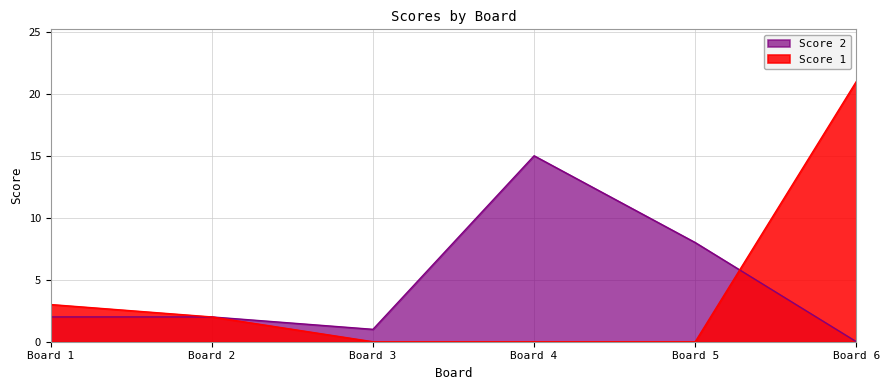

Rank the series at Board 4 from lowest to highest value.

Score 1, Score 2